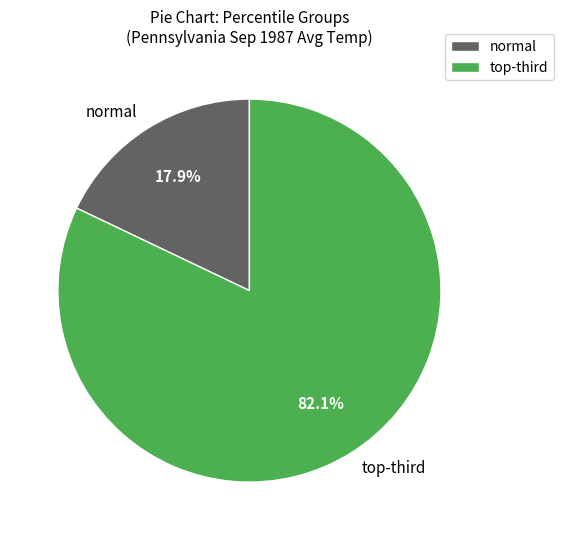

What is the majority slice?

top-third